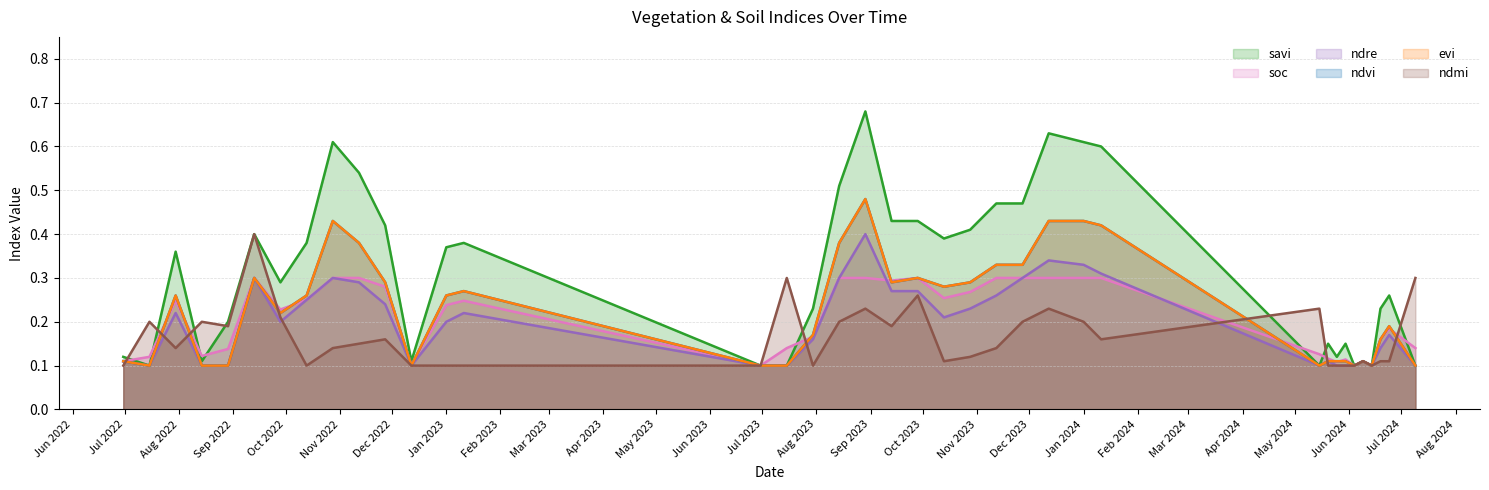

Count the number of data series in this chart.

6